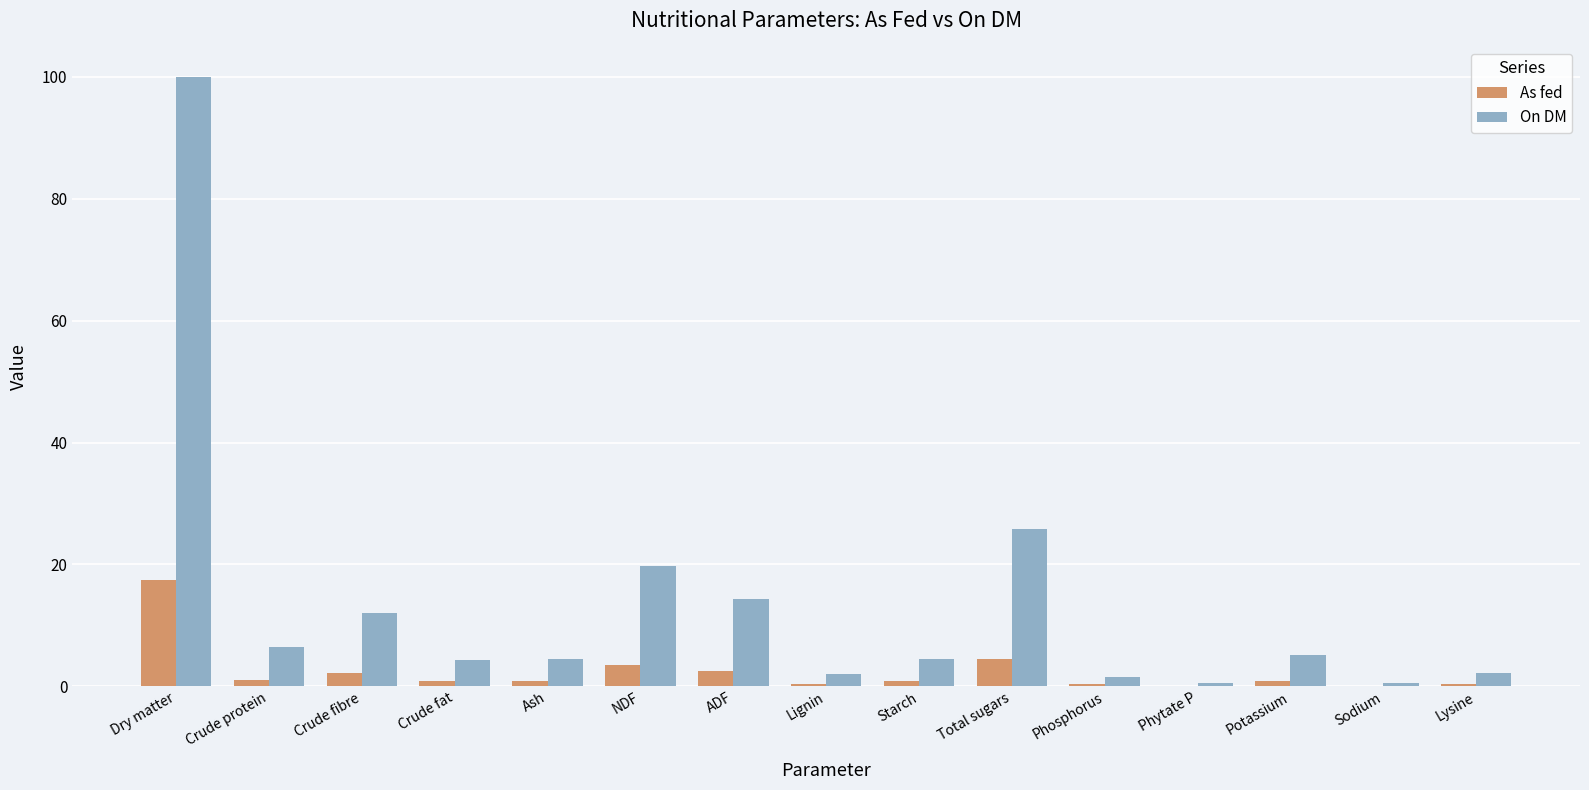

What value does the On DM series have at Lysine?

2.2